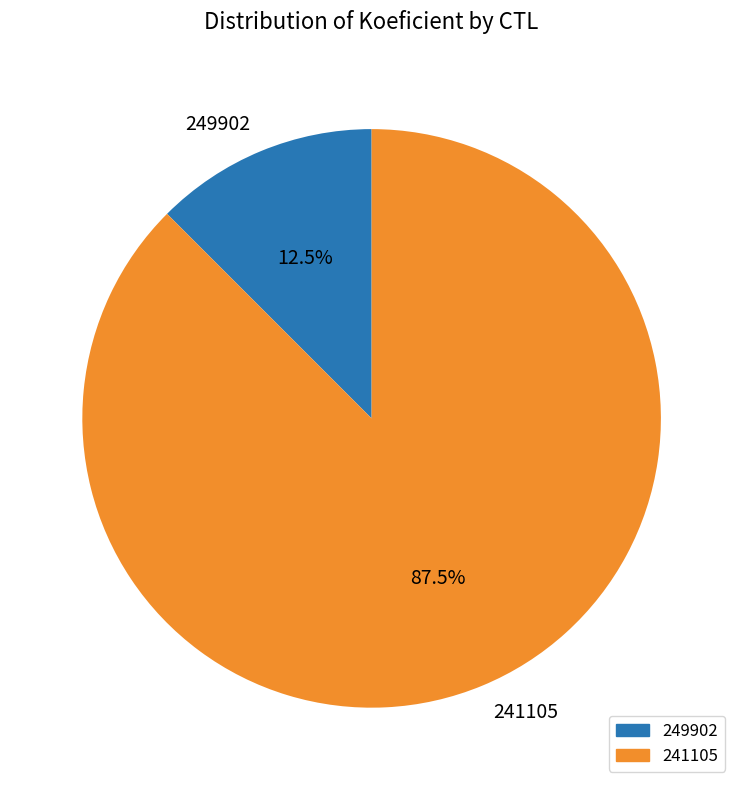

Do 249902 and 241105 together represent more than half of the pie?

Yes